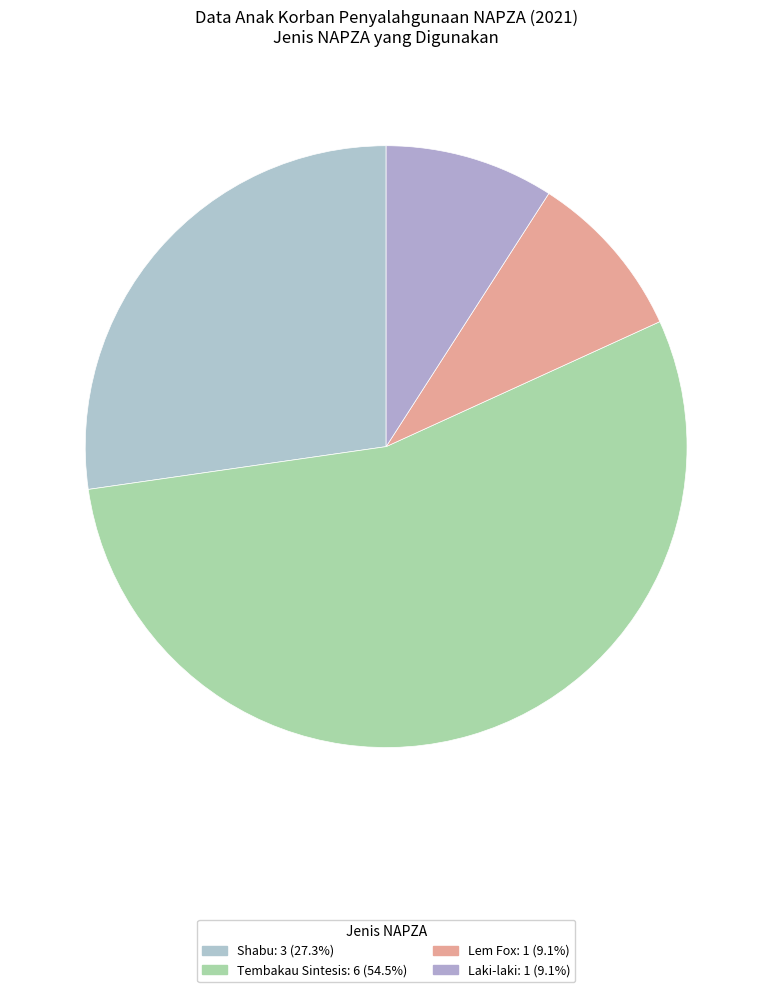

How many slices are in this pie chart?

4